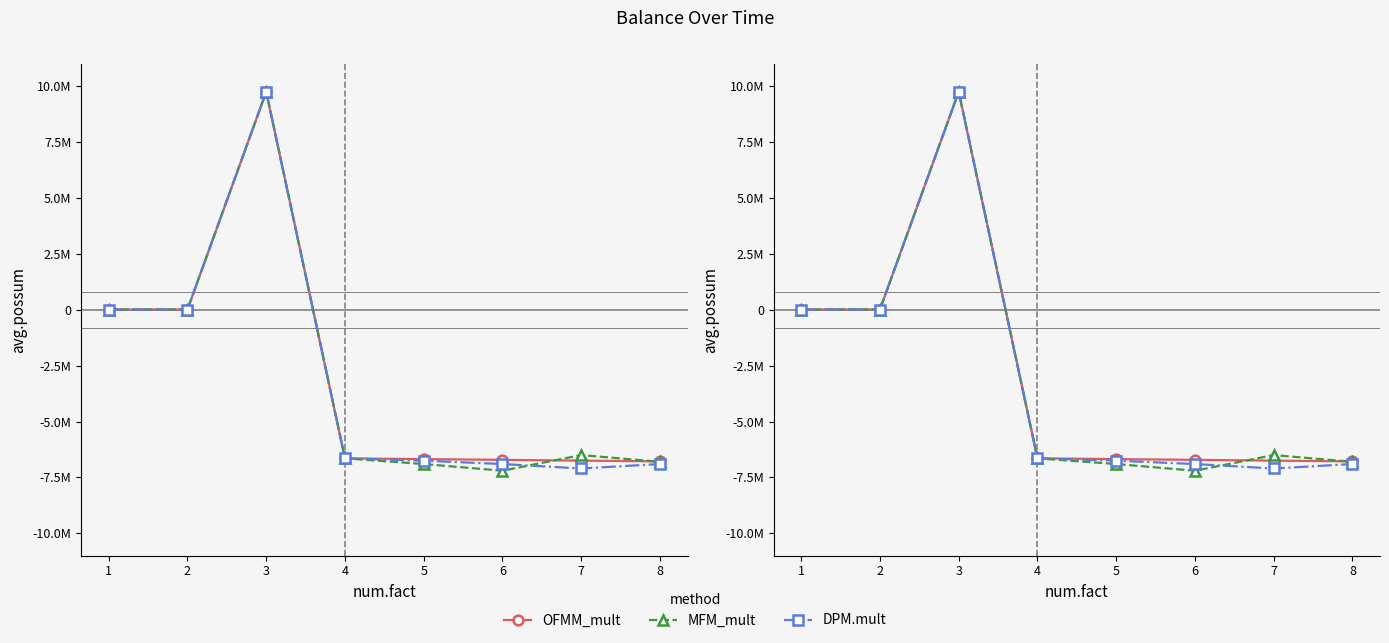

How many data points in DPM.mult are less than -6645623?

4